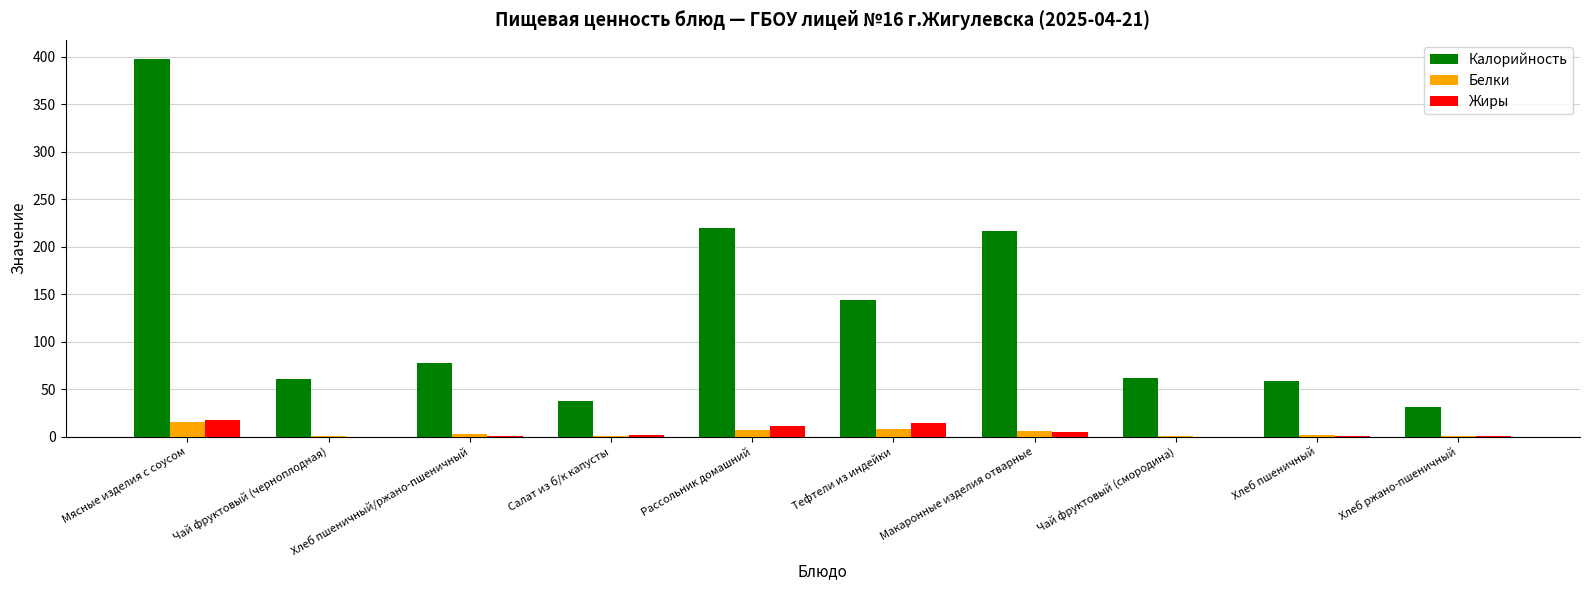

How many groups of bars are there?

10